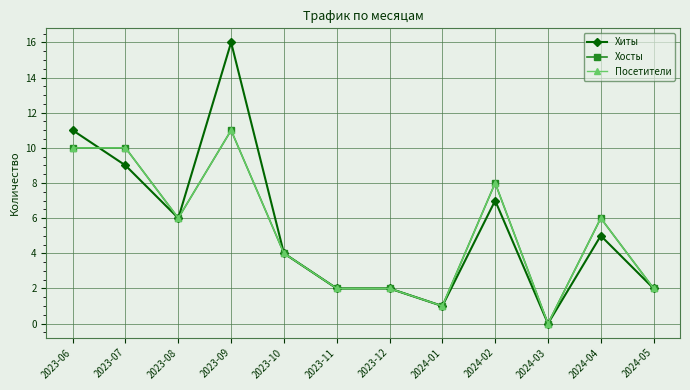

Between 2023-10 and 2024-05, which is larger?

2023-10